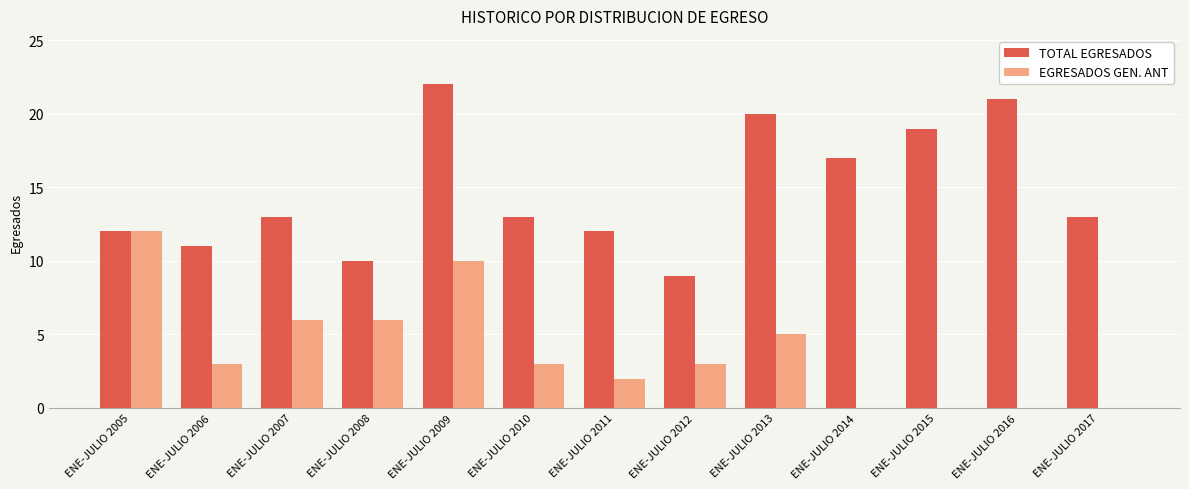

What is the total value across all series at ENE-JULIO 2017?

13